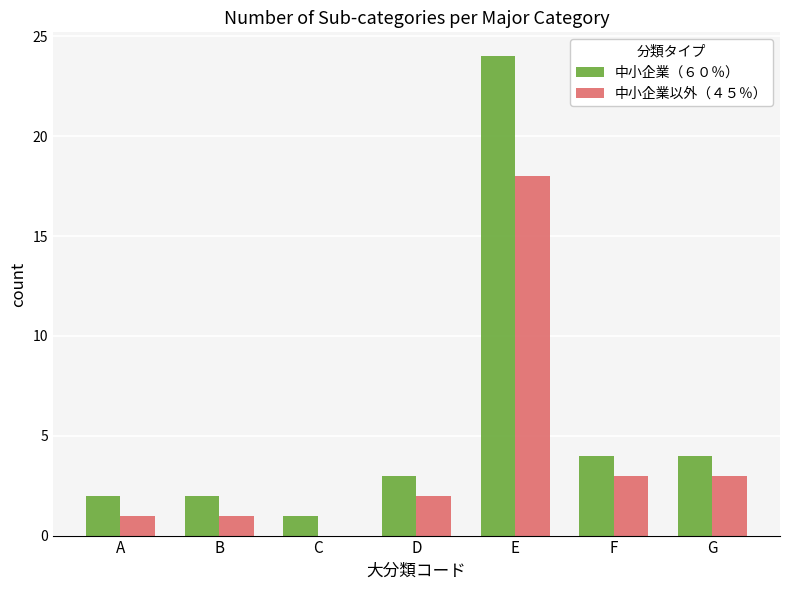

Which series has the largest range (max minus min)?

中小企業（６０％）